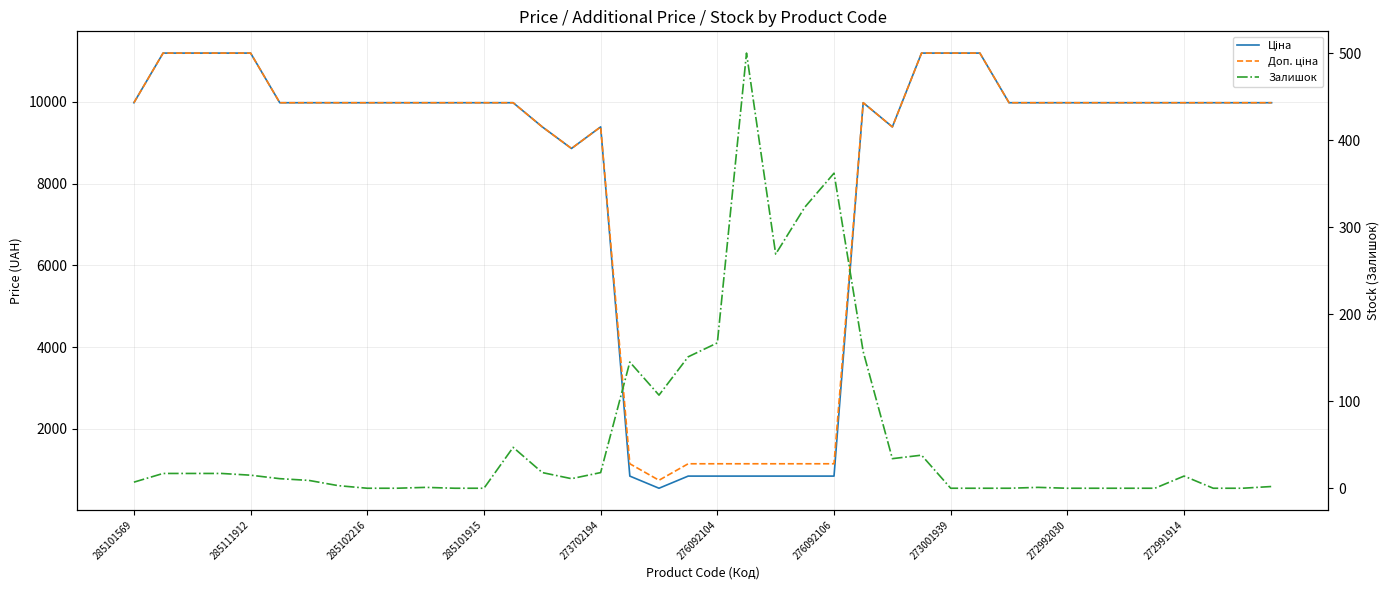

How many values in the Ціна series are below 9974?

12